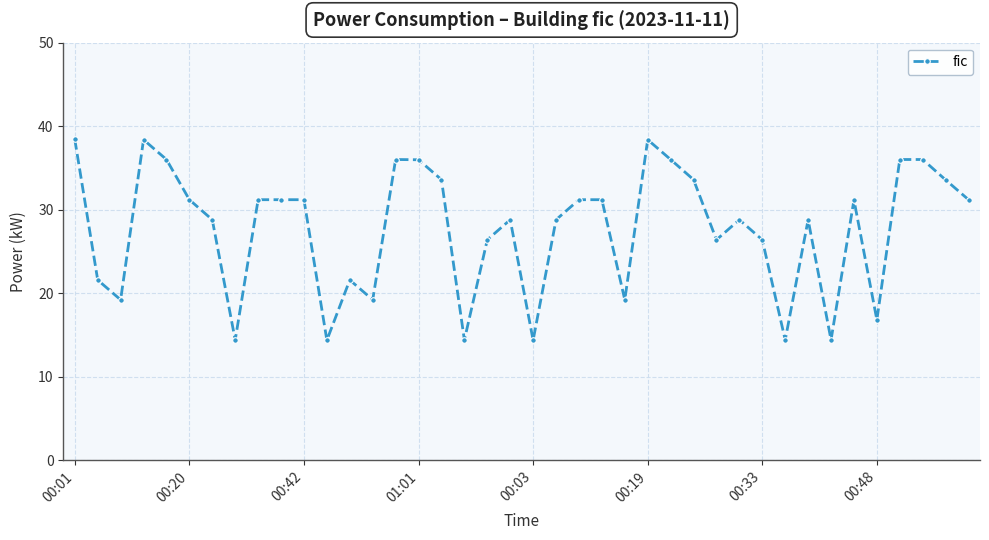

What is the average value?

27.7